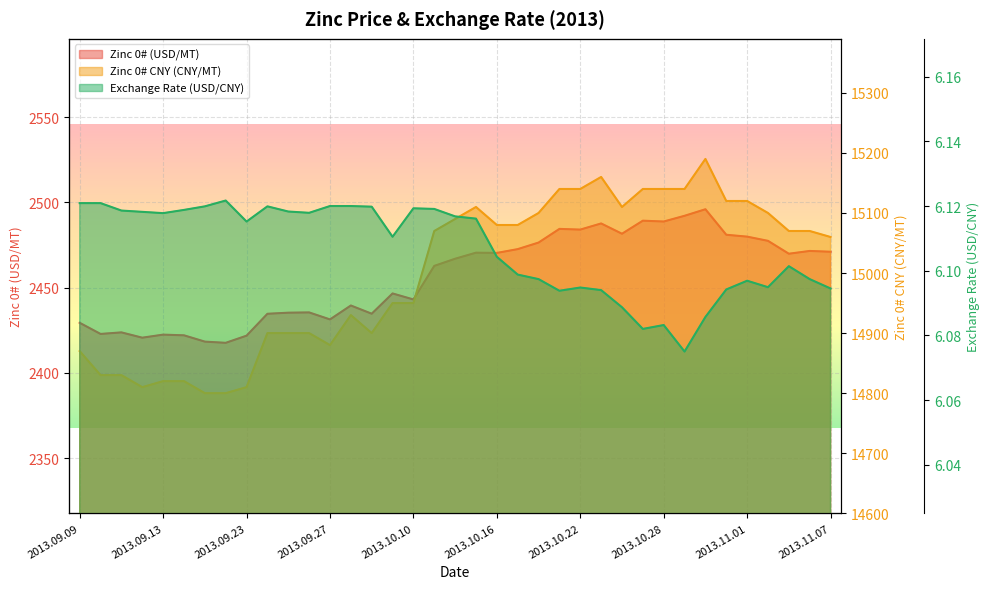

What position from the left is 2013.09.30?

14